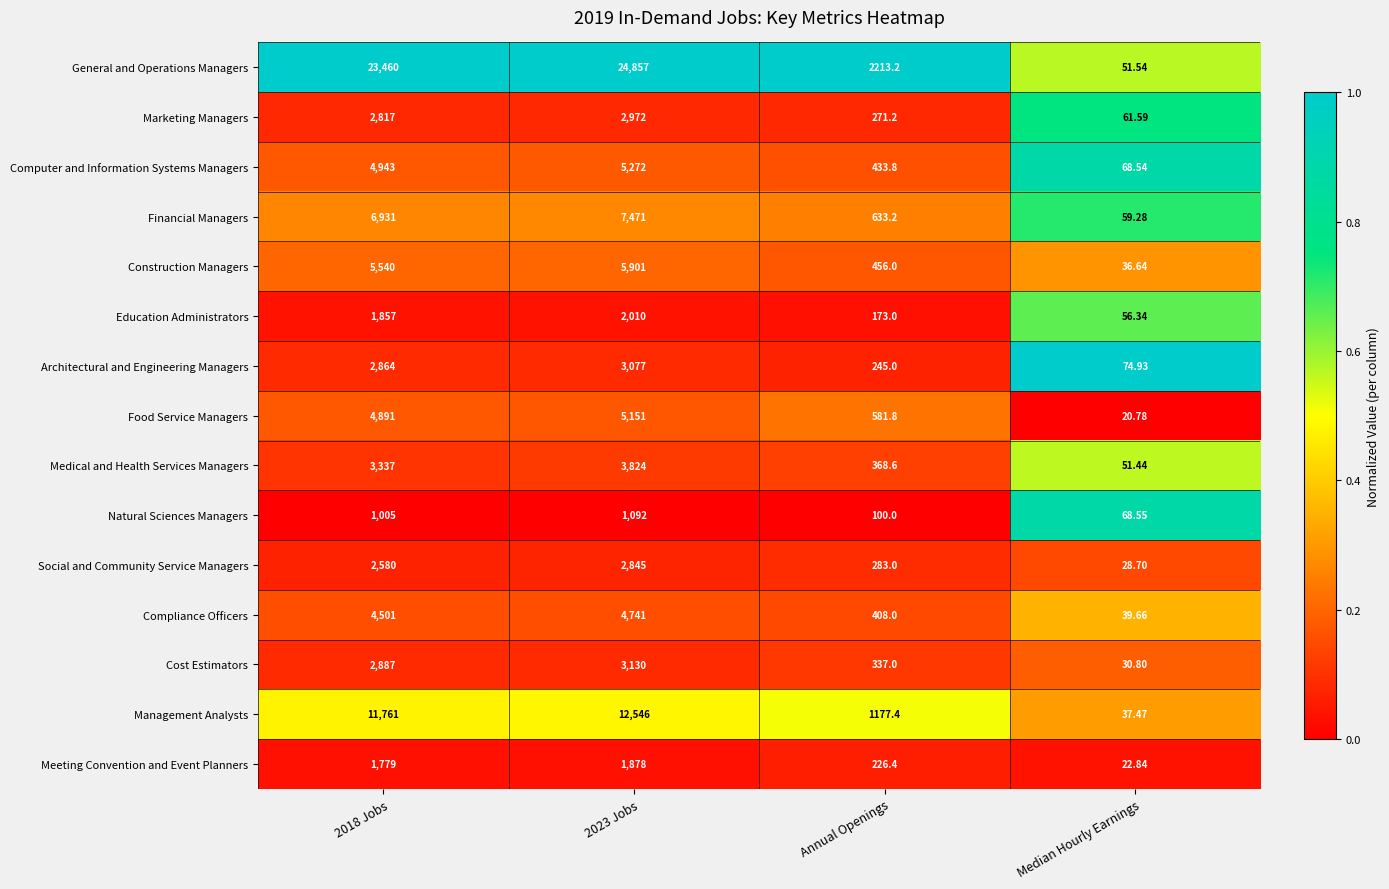

Where is Food Service Managers nearest to the value 2585?

Annual Openings